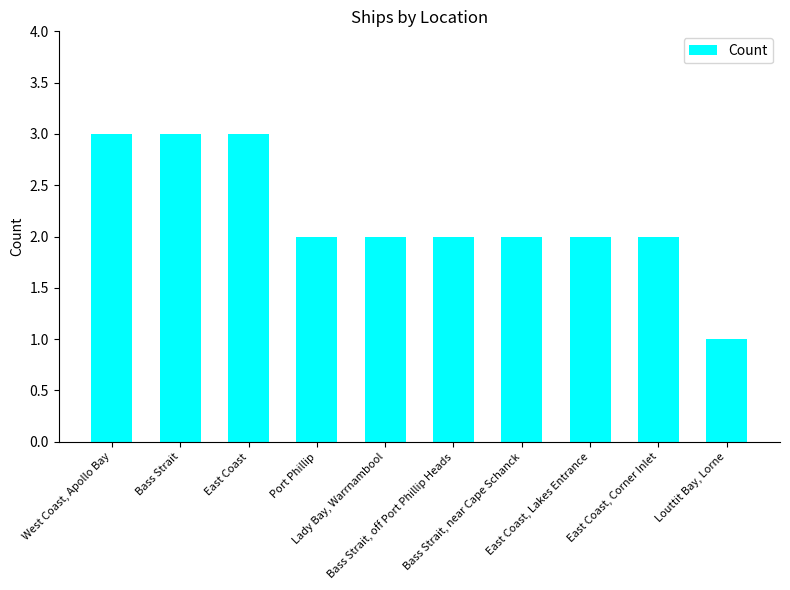

What is the difference between the values at West Coast, Apollo Bay and Port Phillip?

1